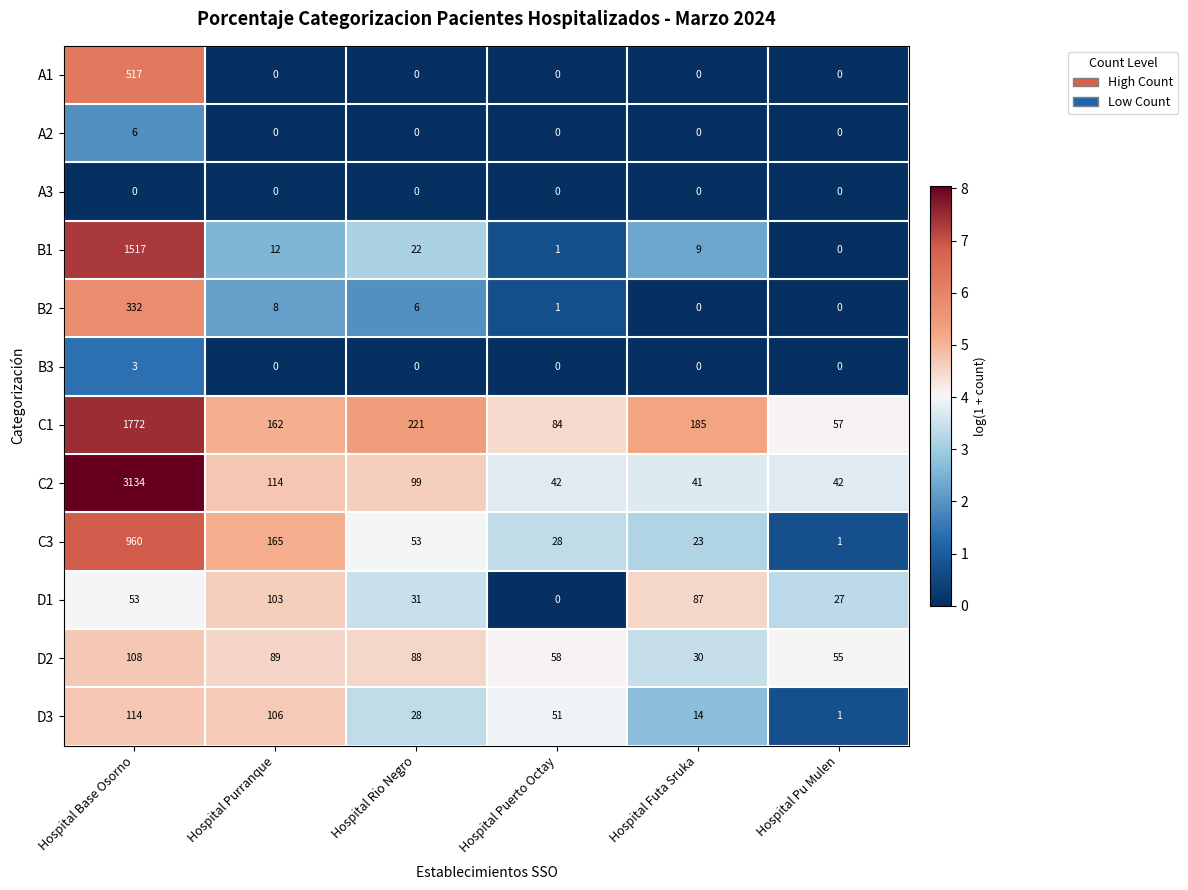

At which label does C2 first exceed 99?

Hospital Base Osorno